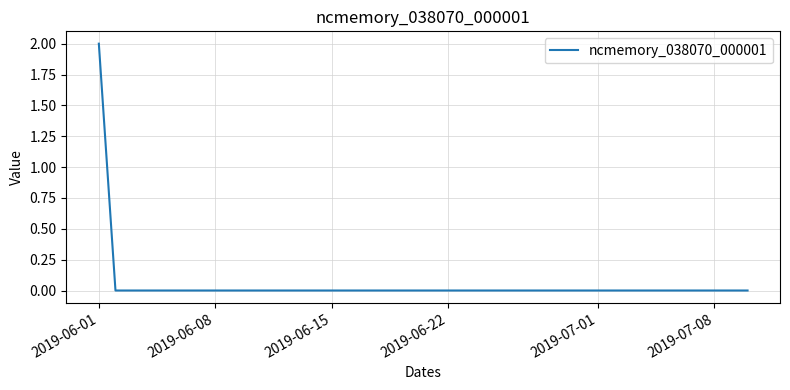

Is this an area chart (filled region under the line)?

No